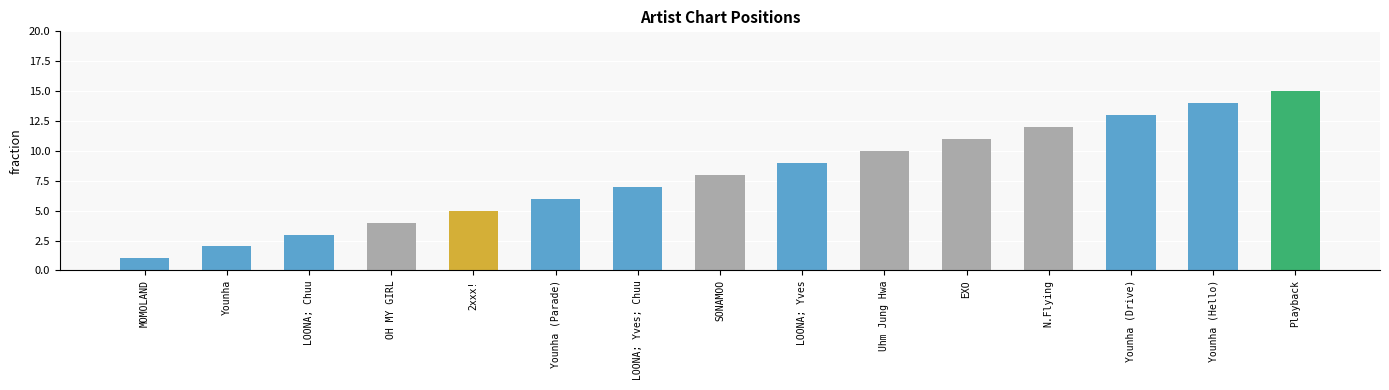

What is the ratio of the value at Uhm Jung Hwa to the value at Younha (Drive)?

0.8